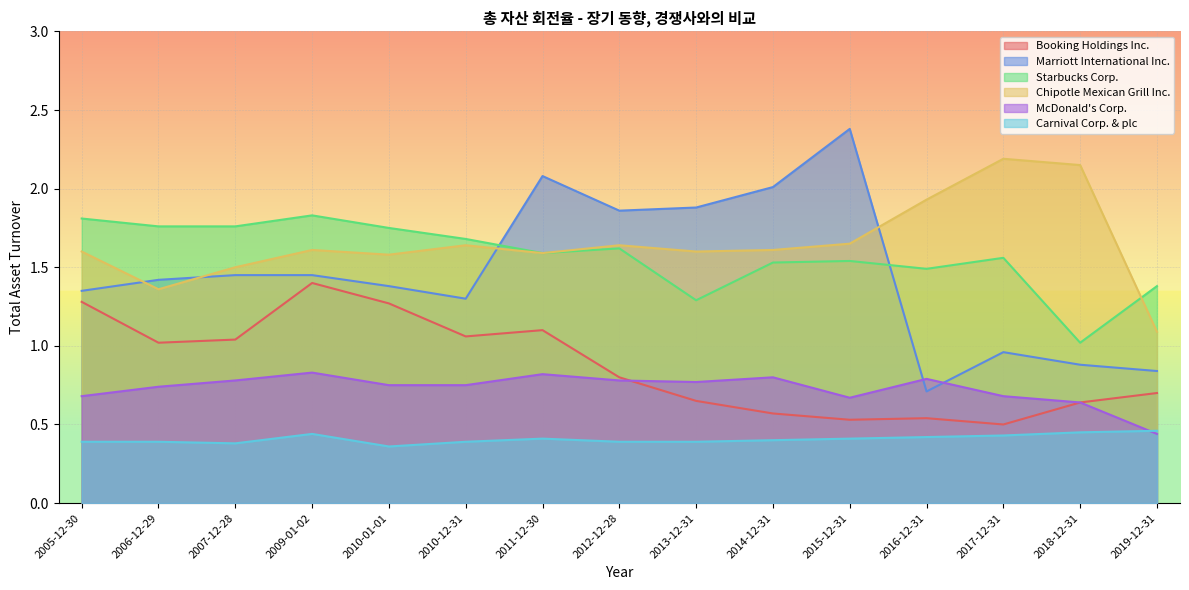

Reading left to right, extract all data points from this chart.

Booking Holdings Inc.: 2005-12-30=1.3	2006-12-29=1.0	2007-12-28=1.0	2009-01-02=1.4	2010-01-01=1.3	2010-12-31=1.1	2011-12-30=1.1	2012-12-28=0.8	2013-12-31=0.7	2014-12-31=0.6	2015-12-31=0.5	2016-12-31=0.5	2017-12-31=0.5	2018-12-31=0.6	2019-12-31=0.7
Marriott International Inc.: 2005-12-30=1.4	2006-12-29=1.4	2007-12-28=1.4	2009-01-02=1.4	2010-01-01=1.4	2010-12-31=1.3	2011-12-30=2.1	2012-12-28=1.9	2013-12-31=1.9	2014-12-31=2.0	2015-12-31=2.4	2016-12-31=0.7	2017-12-31=1.0	2018-12-31=0.9	2019-12-31=0.8
Starbucks Corp.: 2005-12-30=1.8	2006-12-29=1.8	2007-12-28=1.8	2009-01-02=1.8	2010-01-01=1.8	2010-12-31=1.7	2011-12-30=1.6	2012-12-28=1.6	2013-12-31=1.3	2014-12-31=1.5	2015-12-31=1.5	2016-12-31=1.5	2017-12-31=1.6	2018-12-31=1.0	2019-12-31=1.4
Chipotle Mexican Grill Inc.: 2005-12-30=1.6	2006-12-29=1.4	2007-12-28=1.5	2009-01-02=1.6	2010-01-01=1.6	2010-12-31=1.6	2011-12-30=1.6	2012-12-28=1.6	2013-12-31=1.6	2014-12-31=1.6	2015-12-31=1.6	2016-12-31=1.9	2017-12-31=2.2	2018-12-31=2.1	2019-12-31=1.1
McDonald's Corp.: 2005-12-30=0.7	2006-12-29=0.7	2007-12-28=0.8	2009-01-02=0.8	2010-01-01=0.8	2010-12-31=0.8	2011-12-30=0.8	2012-12-28=0.8	2013-12-31=0.8	2014-12-31=0.8	2015-12-31=0.7	2016-12-31=0.8	2017-12-31=0.7	2018-12-31=0.6	2019-12-31=0.4
Carnival Corp. & plc: 2005-12-30=0.4	2006-12-29=0.4	2007-12-28=0.4	2009-01-02=0.4	2010-01-01=0.4	2010-12-31=0.4	2011-12-30=0.4	2012-12-28=0.4	2013-12-31=0.4	2014-12-31=0.4	2015-12-31=0.4	2016-12-31=0.4	2017-12-31=0.4	2018-12-31=0.5	2019-12-31=0.5